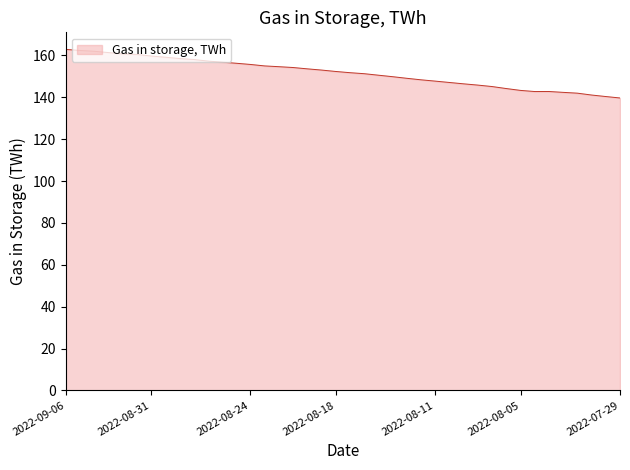

What is the smallest value displayed?

139.7